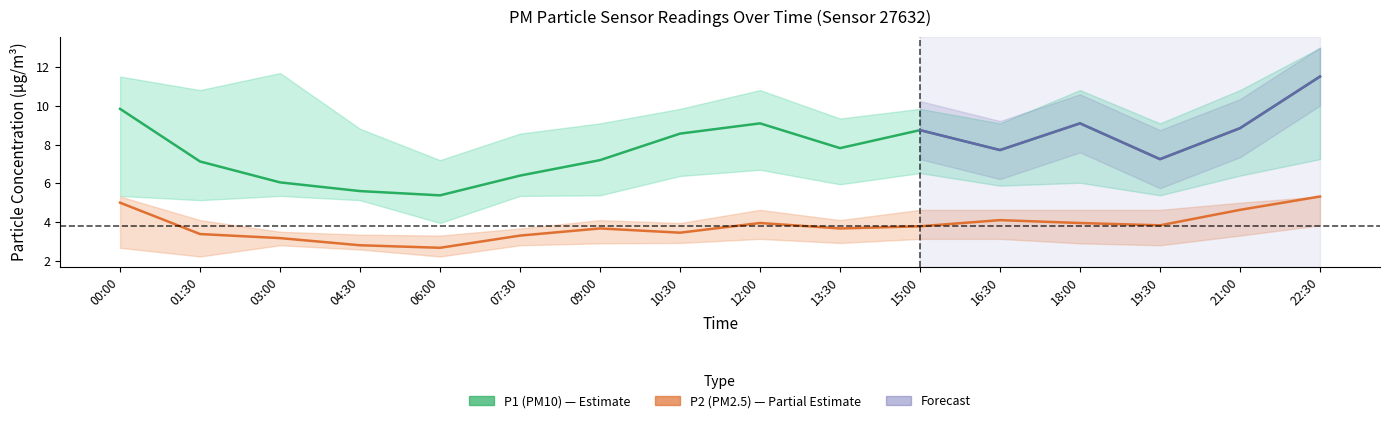

Where is the first local minimum for P2?

06:00